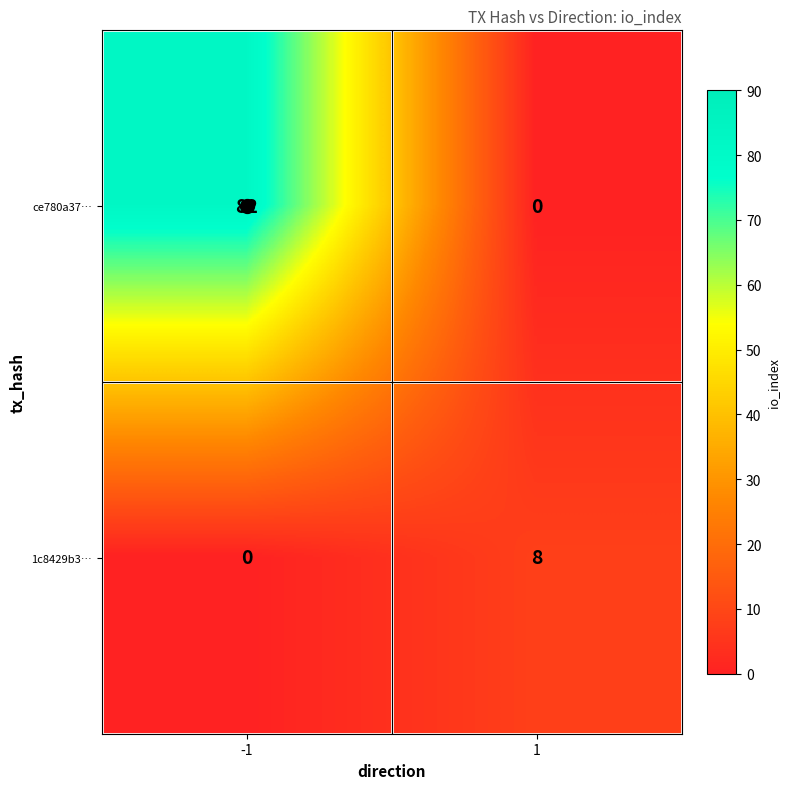

How many values in the ce780a37… series are below 82?

1